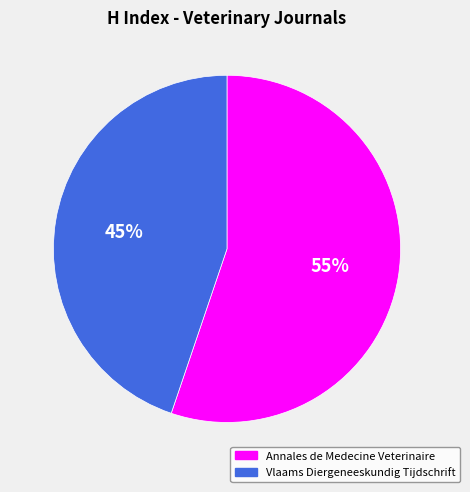

What is the ratio of the value at Annales de Medecine Veterinaire to the value at Vlaams Diergeneeskundig Tijdschrift?

1.2